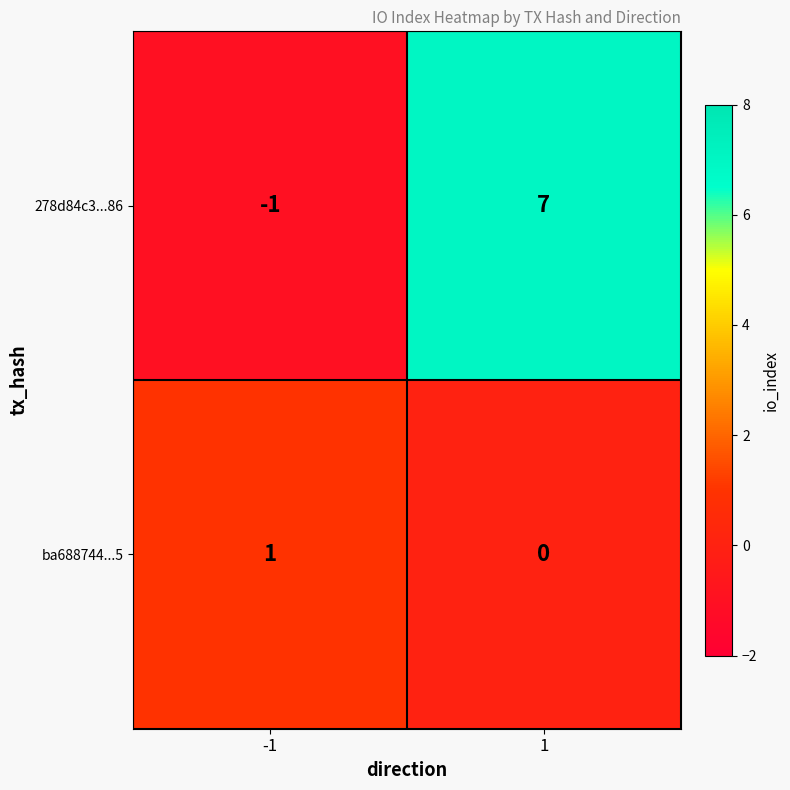

Rank the series by their average value, from highest to lowest.

278d84c3...86, ba688744...5